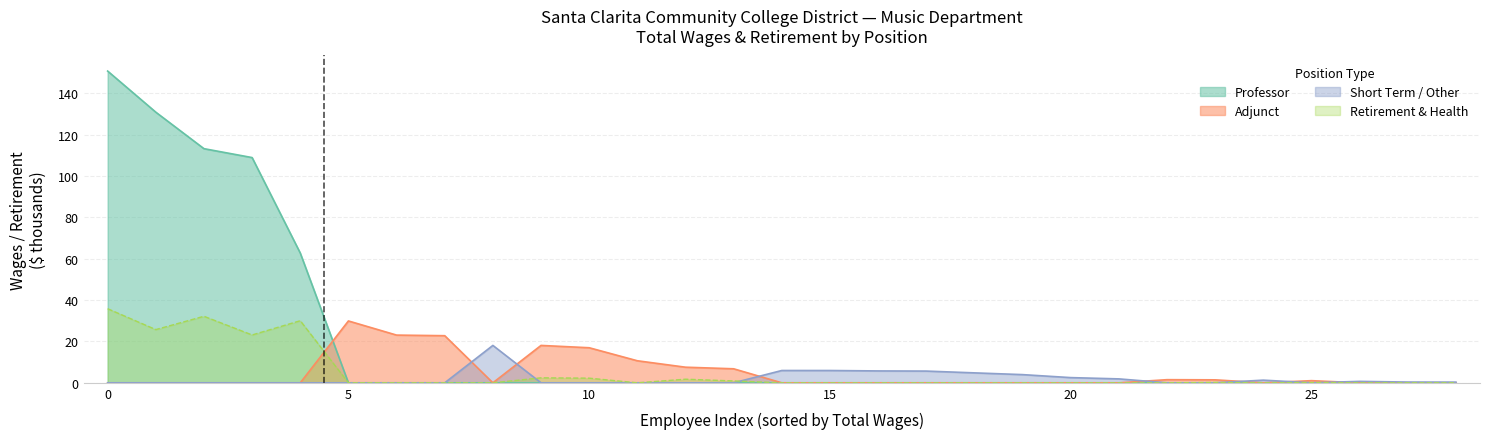

True or false: total_wages and other_wages cross at least once.

False